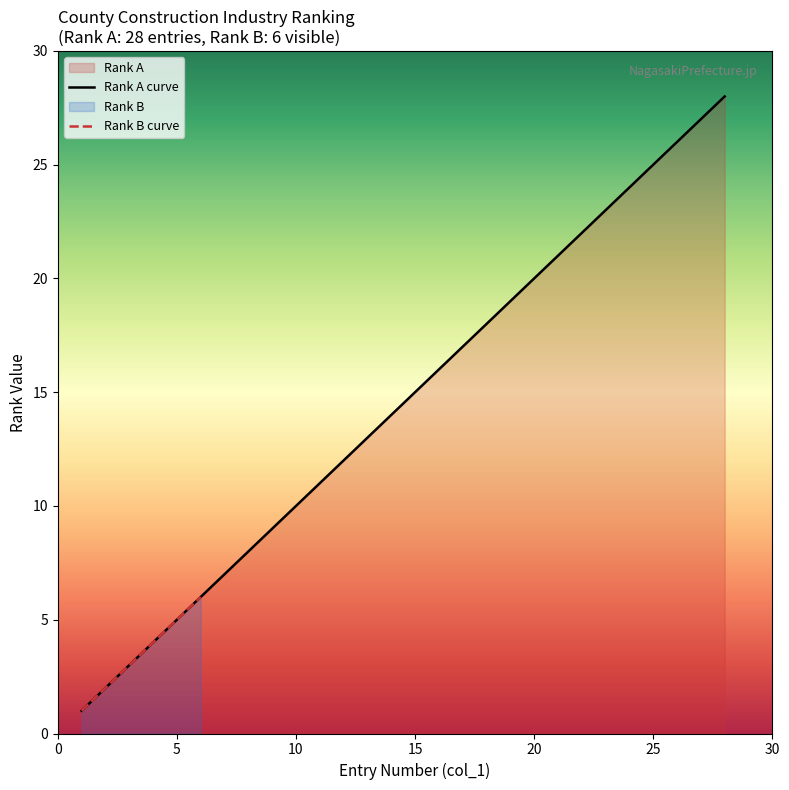

The value of Rank A curve at 15 is 27. True or false?

False